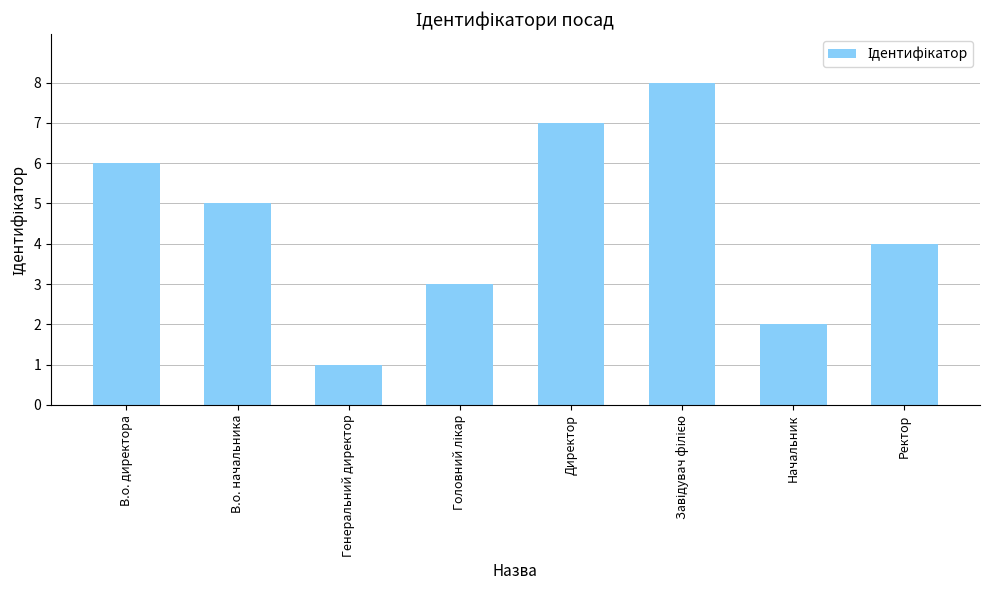

How many values are below 5?

4